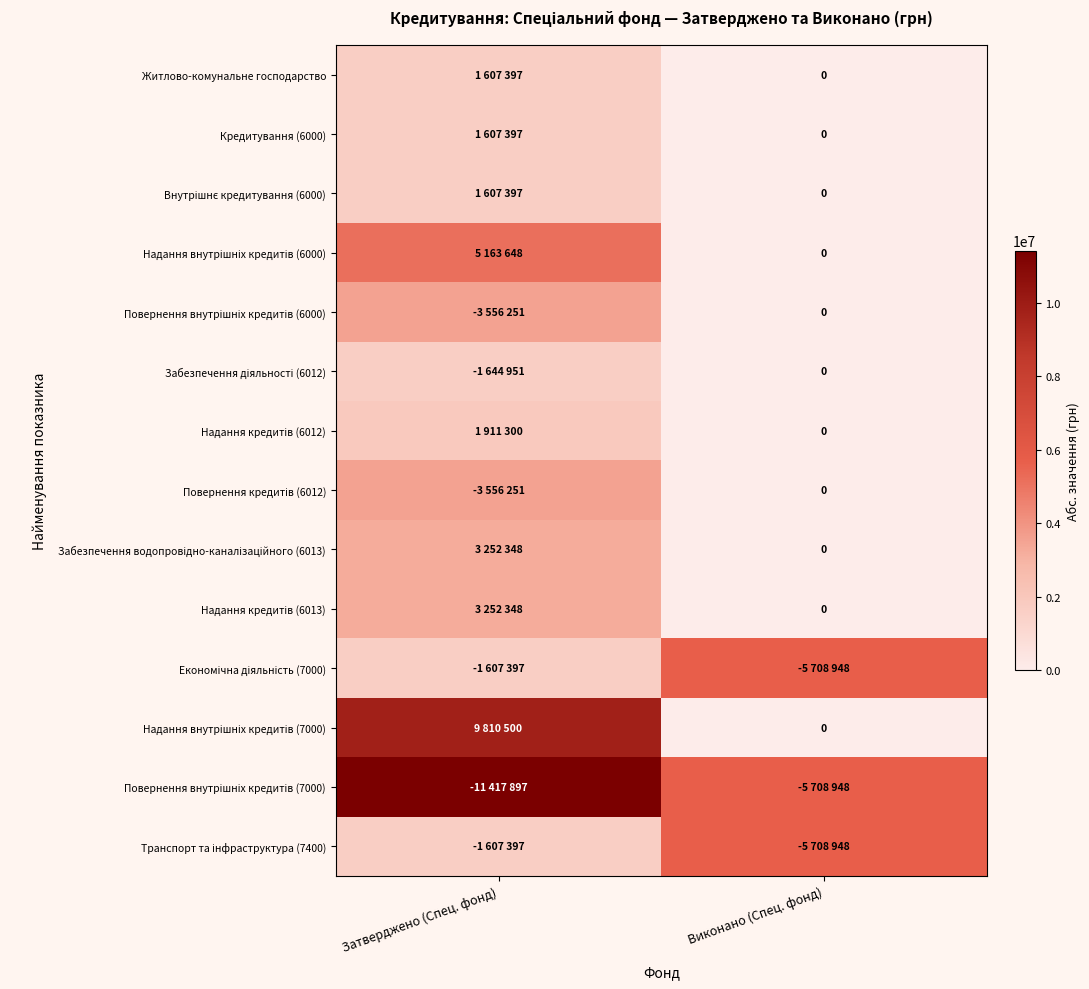

What is the total value across all series at Виконано (Спец. фонд)?

17126844